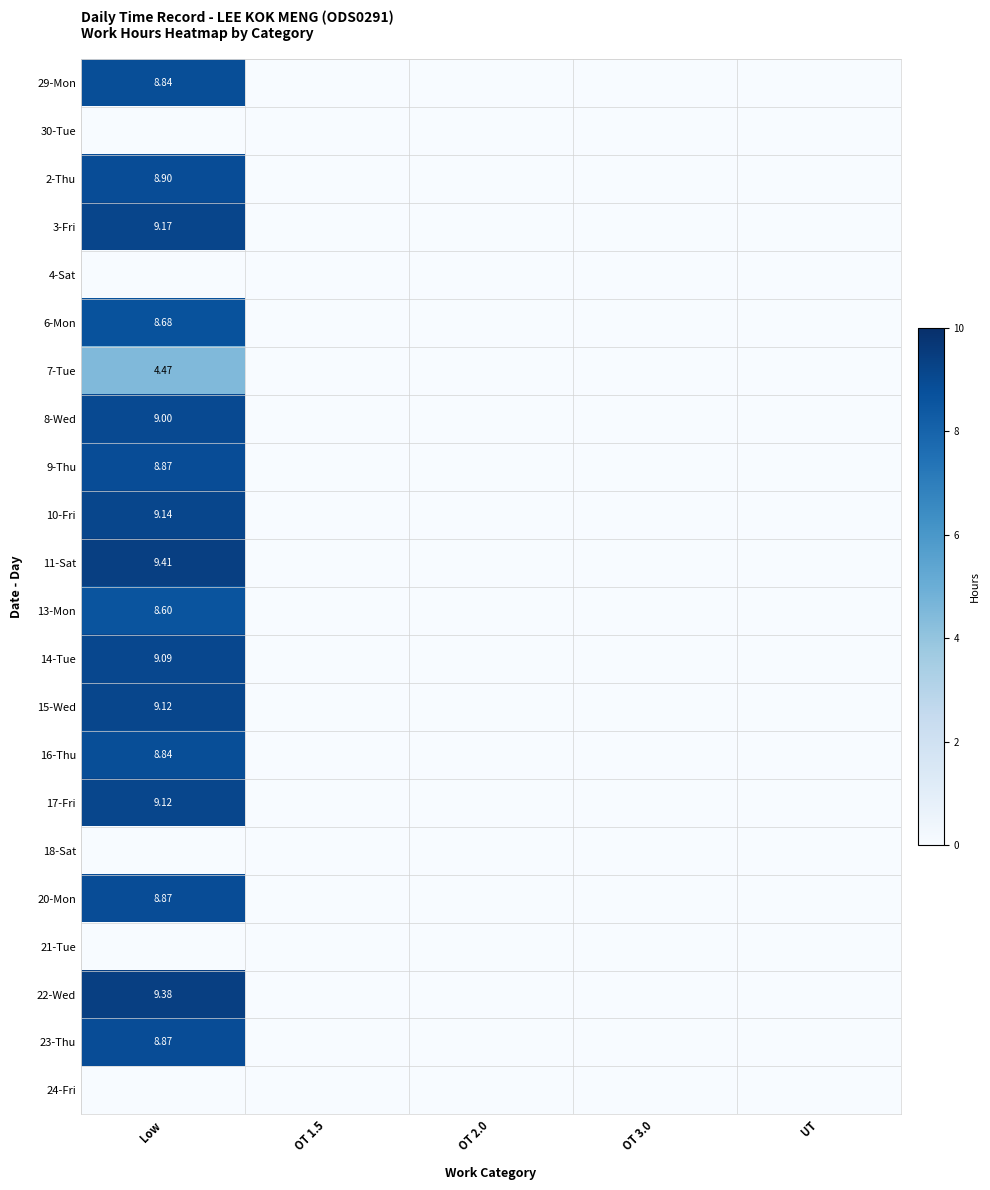

At which category is the sum across all series the highest?

Low